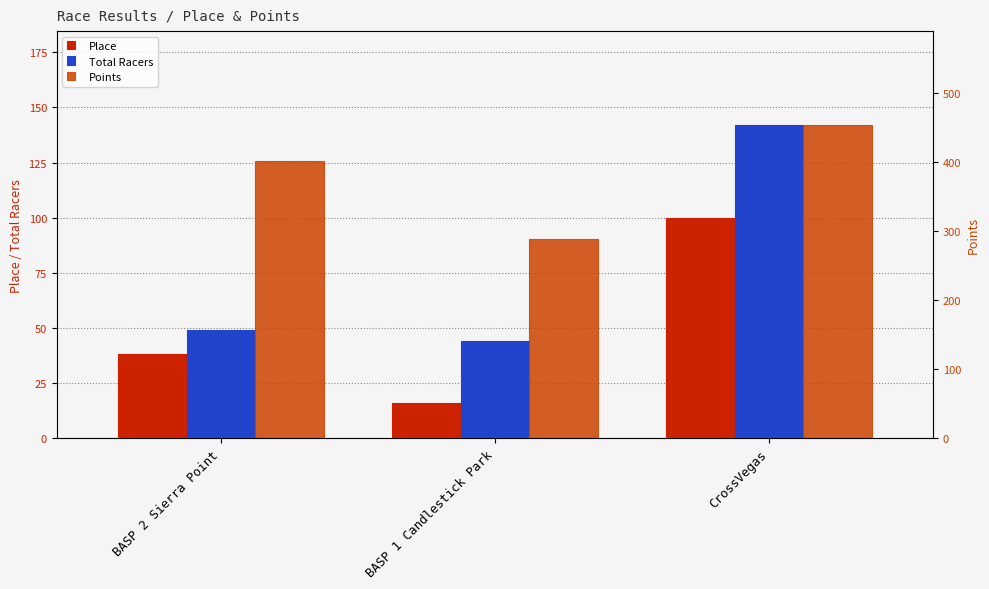

What position from the right is BASP 1 Candlestick Park?

2